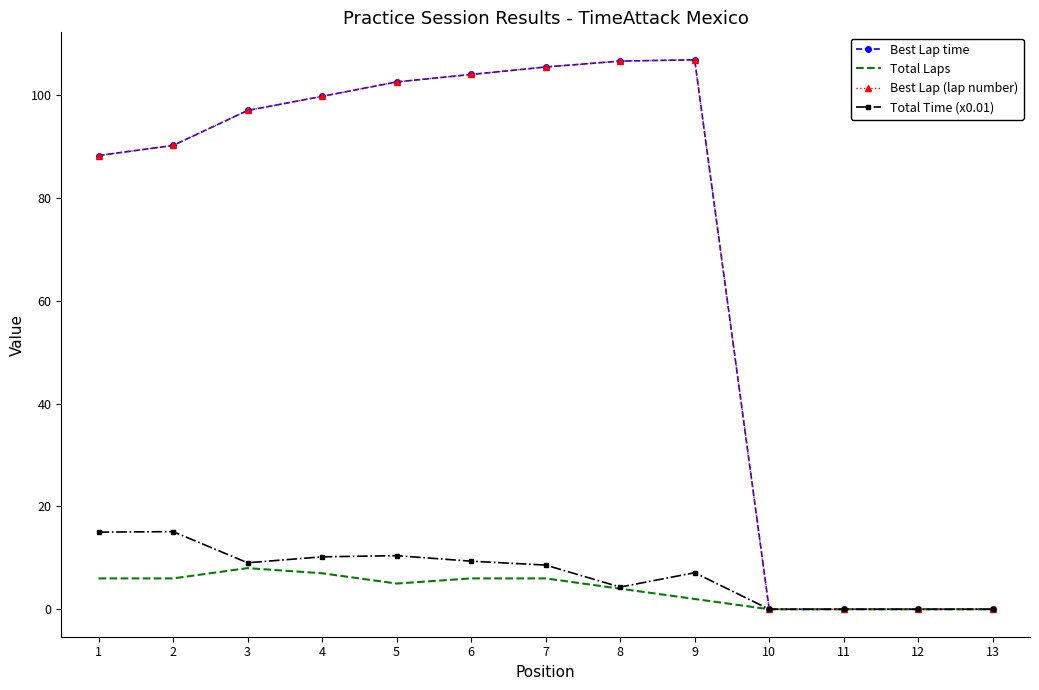

At which category does Total Time (x0.01) reach its first local valley?

3